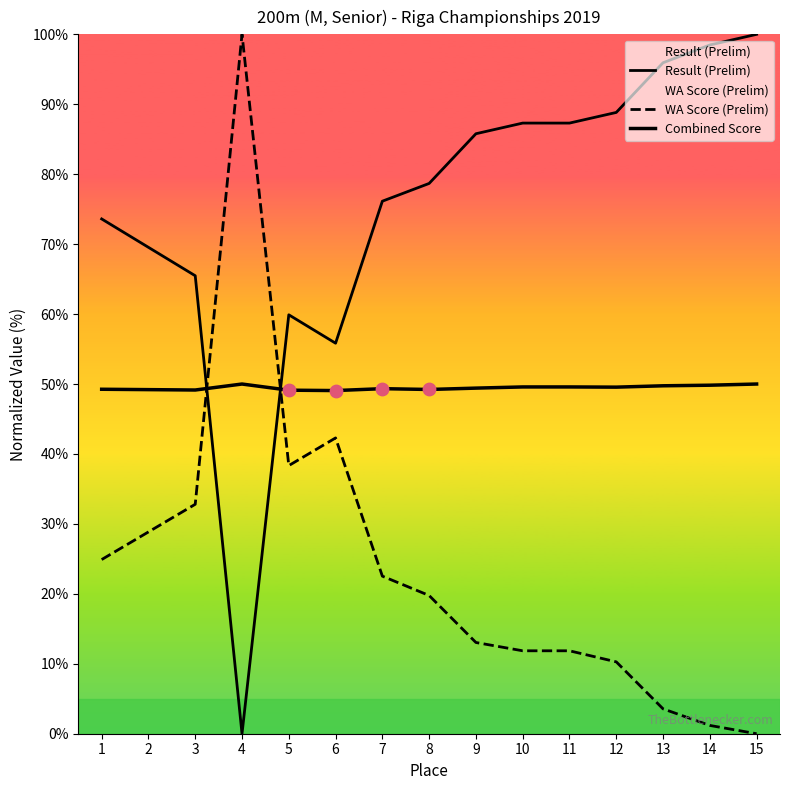

Which series contains the lowest Y value?

Result (Prelim)